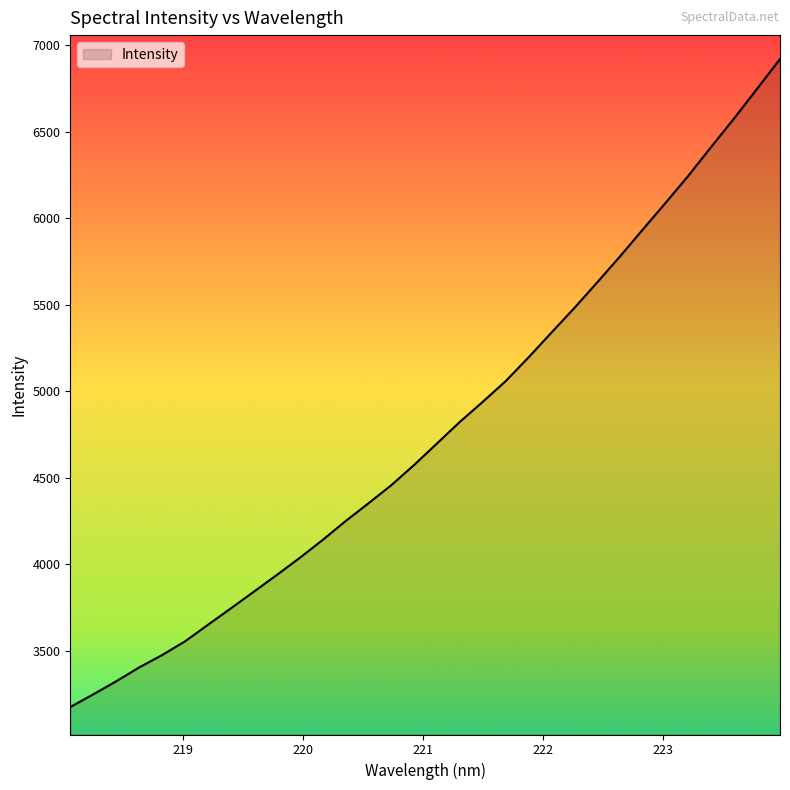

What is the difference between the maximum and minimum values?

3744.9